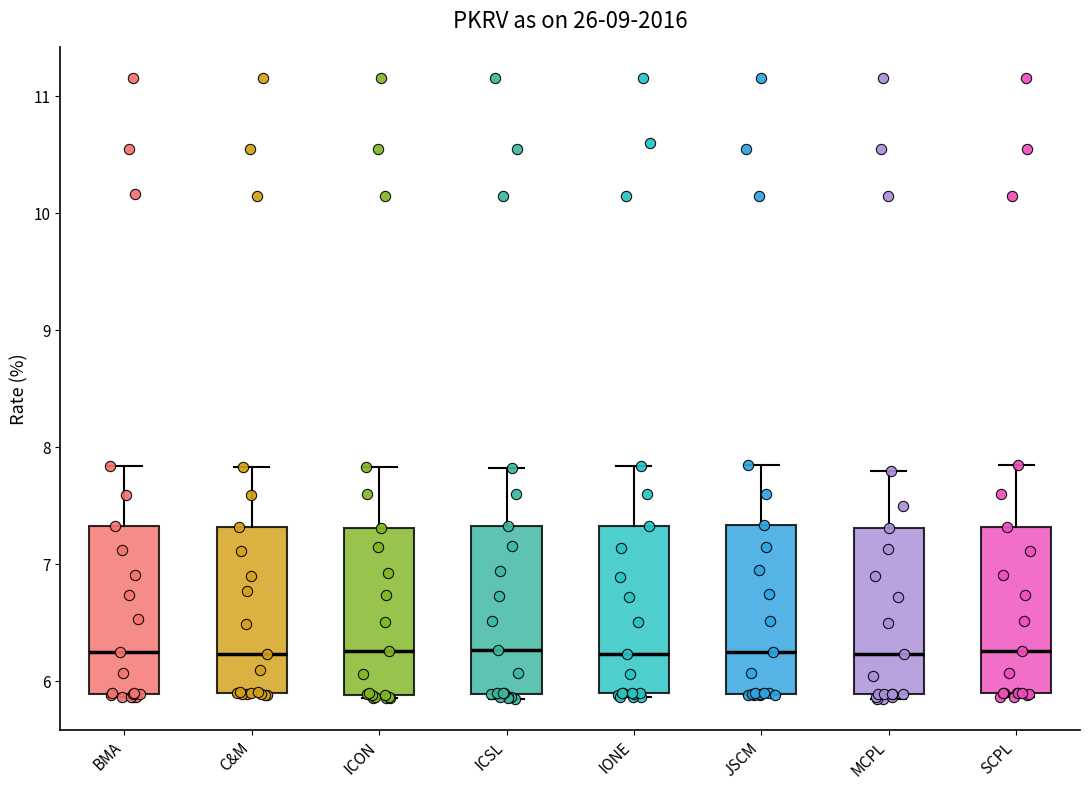

Where does the upper whisker of the box for MCPL end on the y-axis? The values are not printed on the chart, so give them approximately, as read against the axis.

7.8